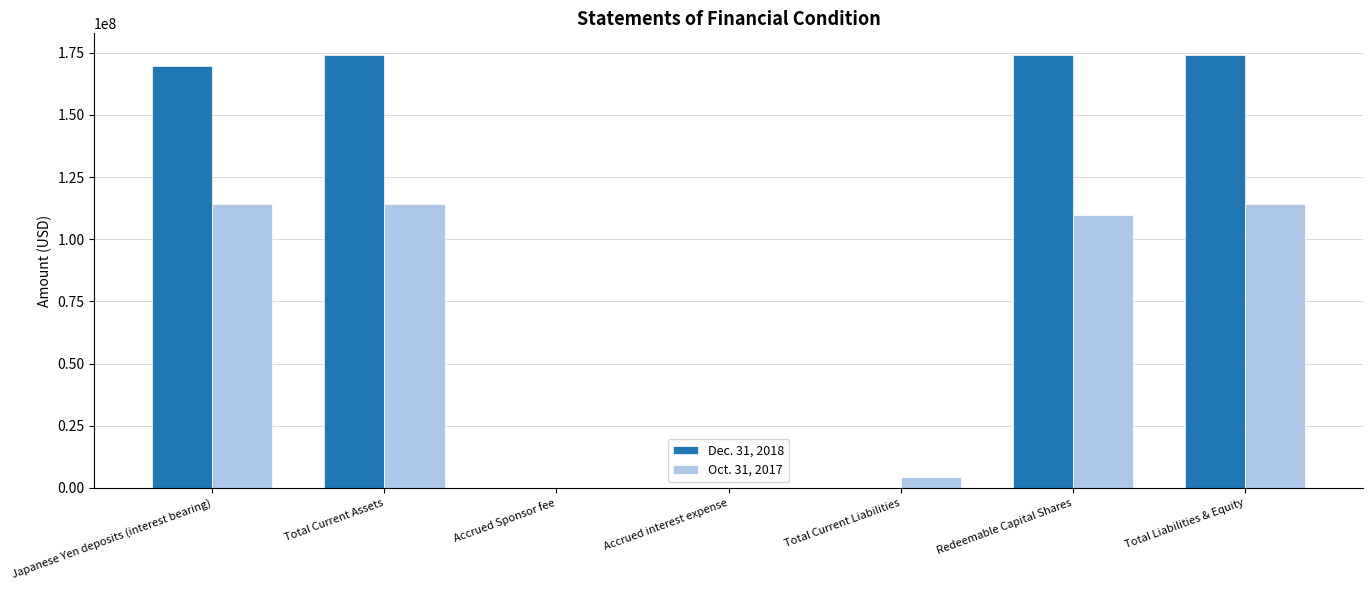

True or false: Oct. 31, 2017 has a value of 114156875 at Total Liabilities & Equity.

True